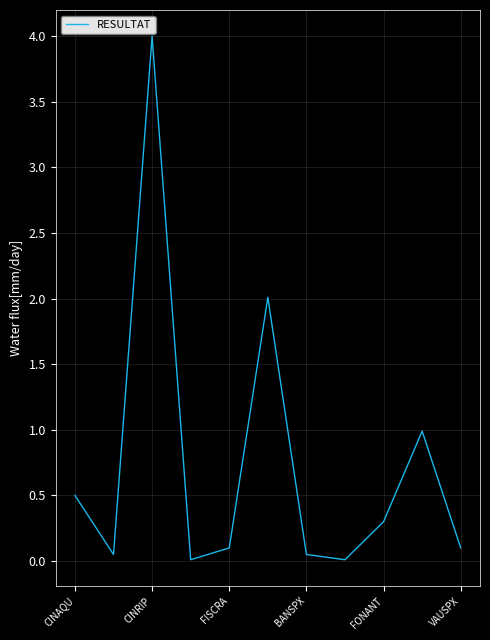

Does the chart have visible grid lines?

Yes